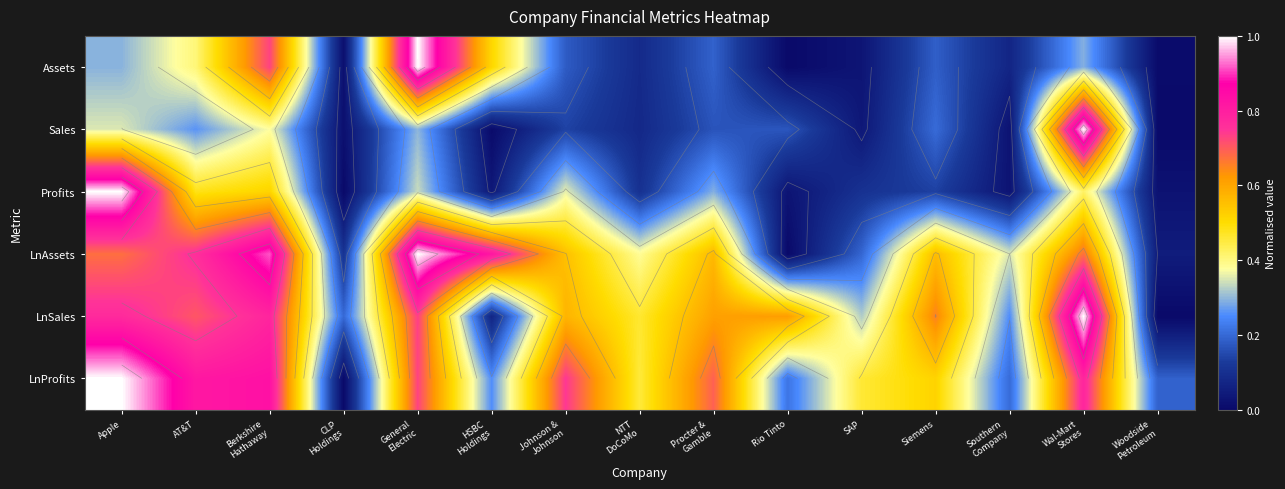

What is the approximate value of Assets at Siemens?

0.2